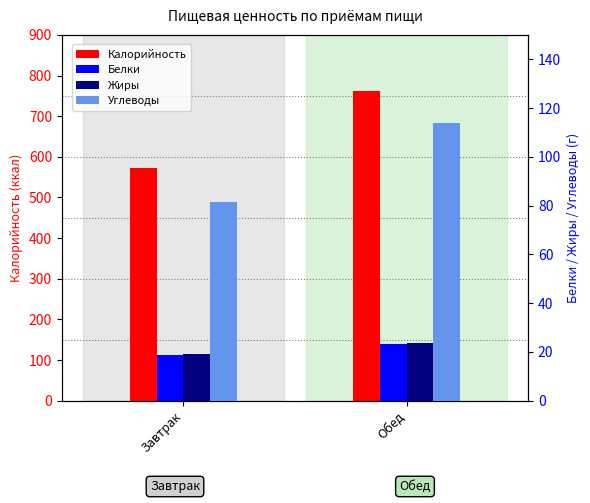

What is the value of the Углеводы bar at the 2nd from the left?

113.9